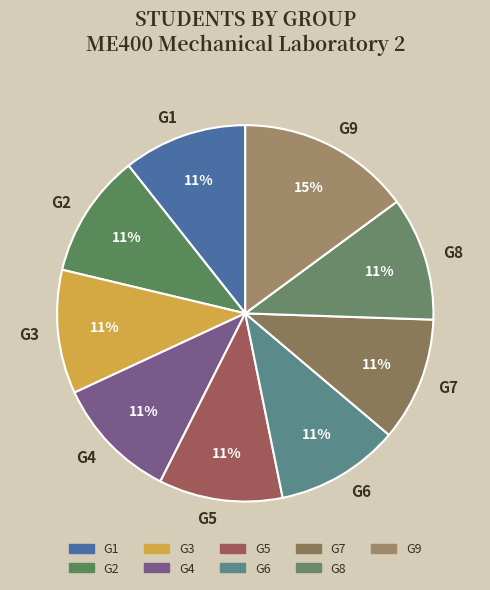

To the nearest percent, what is the combined percentage of G3 and G7?

21%